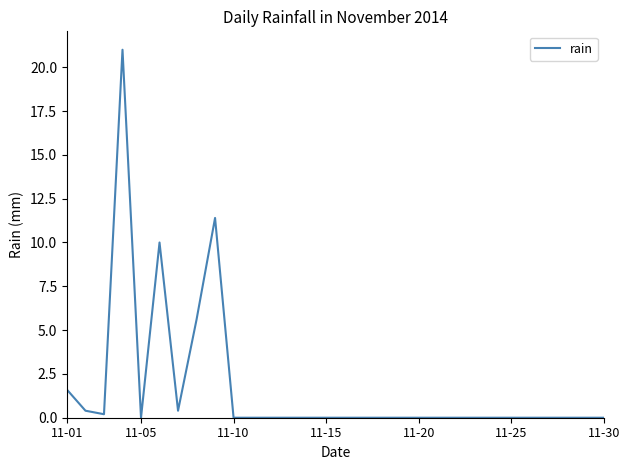

Reading left to right, extract all data points from this chart.

1.6	0.4	0.2	21.0	0.0	10.0	0.4	5.6	11.4	0.0	0.0	0.0	0.0	0.0	0.0	0.0	0.0	0.0	0.0	0.0	0.0	0.0	0.0	0.0	0.0	0.0	0.0	0.0	0.0	0.0